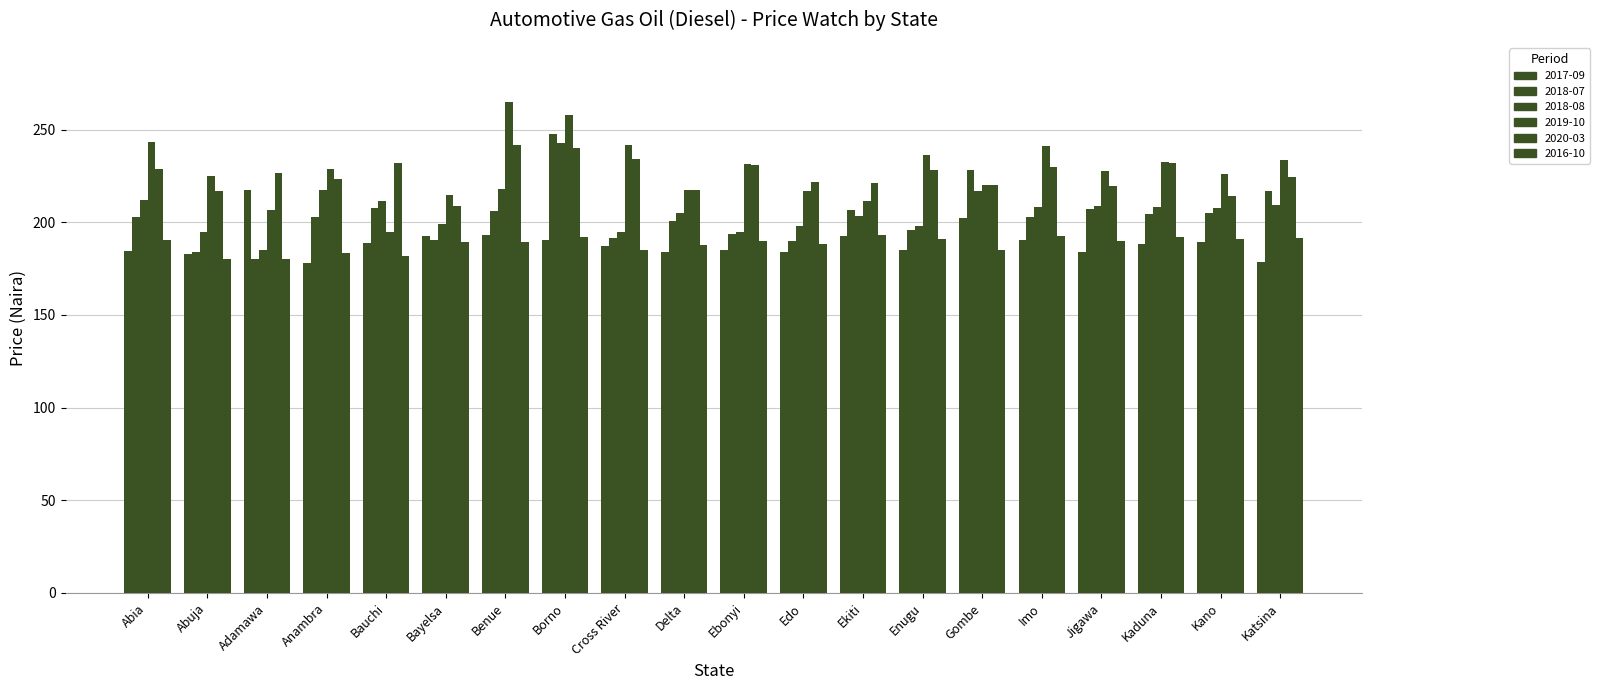

How many categories are shown in the chart?

20